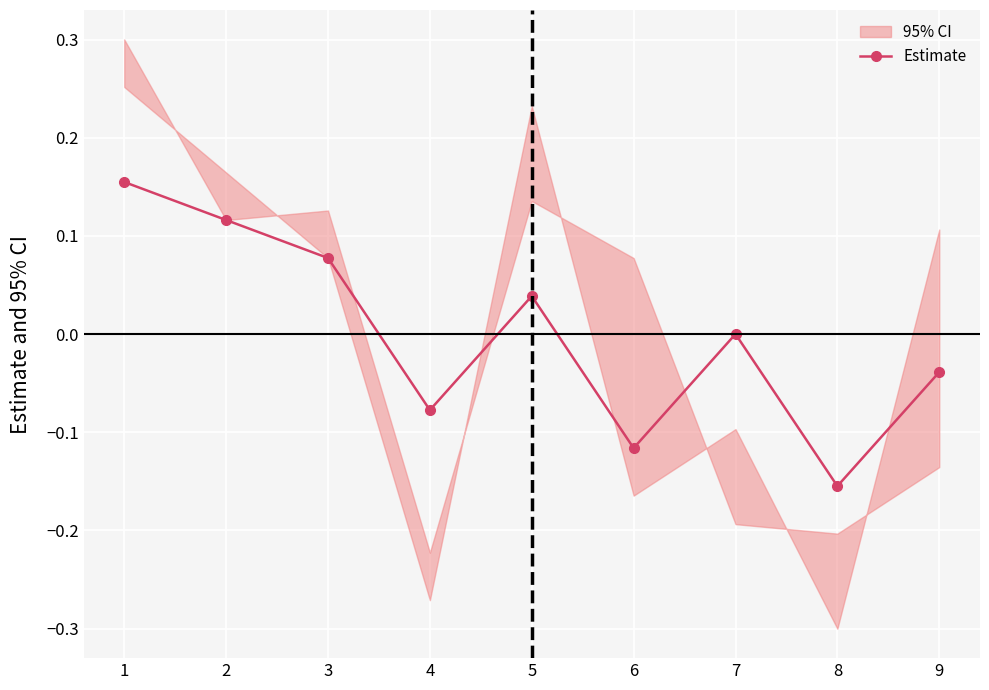

List the labels in order of Estimate value, largest first.

1, 2, 3, 5, 7, 9, 4, 6, 8